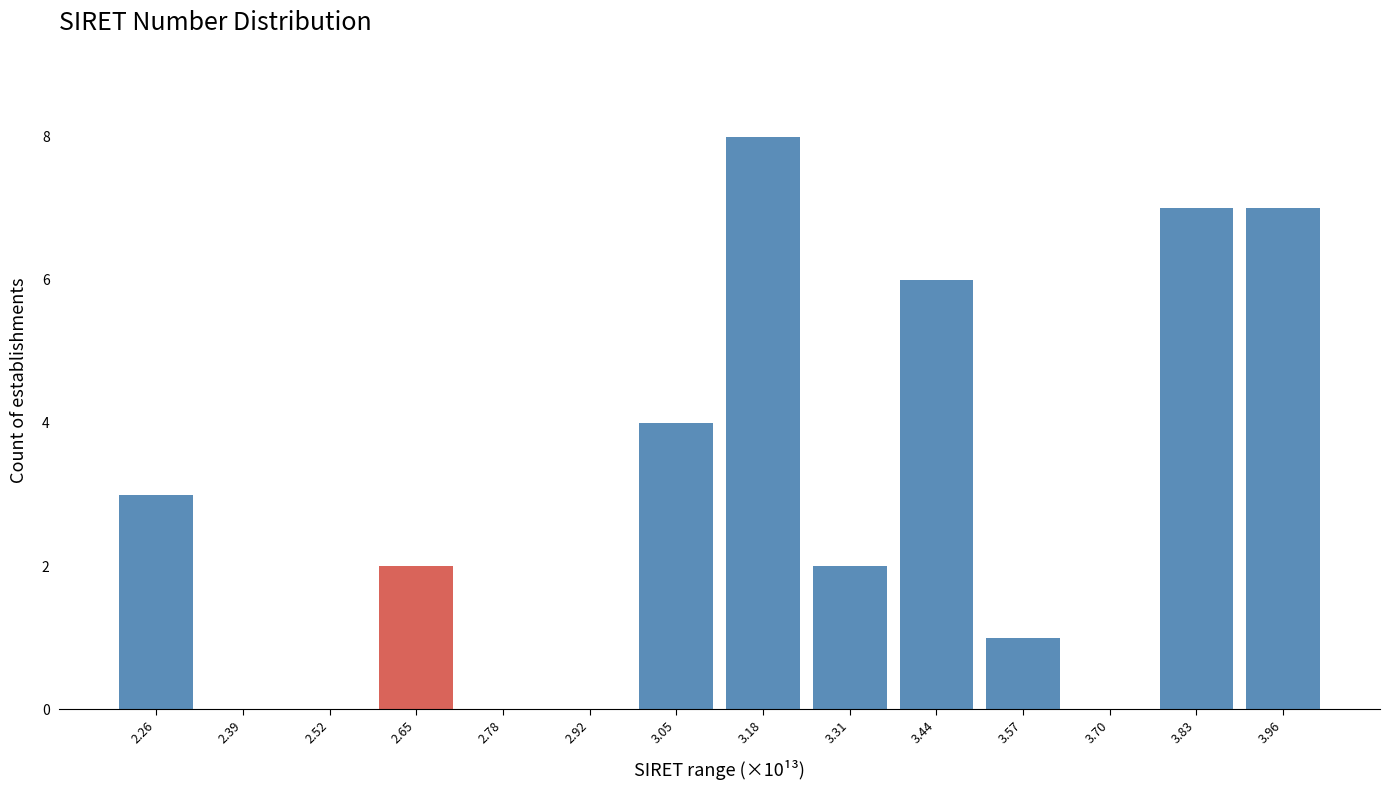

Reading left to right, transcribe this chart: for each bar, give the range it covers on the x-axis and its height. Neither the bar edges nor the heights are printed on the chart, so give them approximately, as read against the axes.

2.20 to 2.32: 3
2.32 to 2.46: 0
2.46 to 2.58: 0
2.58 to 2.72: 2
2.72 to 2.86: 0
2.86 to 2.98: 0
2.98 to 3.12: 4
3.12 to 3.24: 8
3.24 to 3.38: 2
3.38 to 3.50: 6
3.50 to 3.64: 1
3.64 to 3.76: 0
3.76 to 3.90: 7
3.90 to 4.02: 7